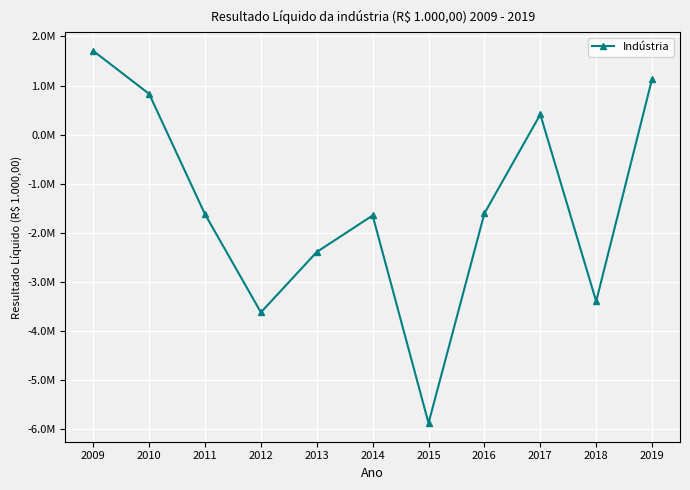

Which label corresponds to the smallest value in the chart?

2015